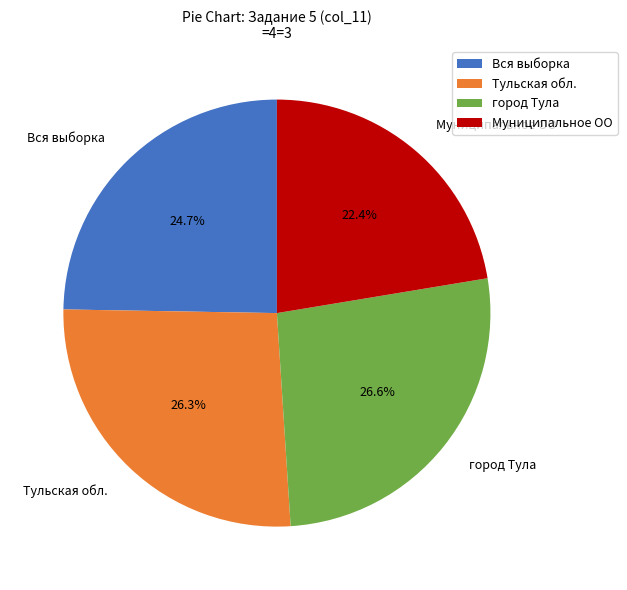

To the nearest percent, what is the average slice percentage?

25%